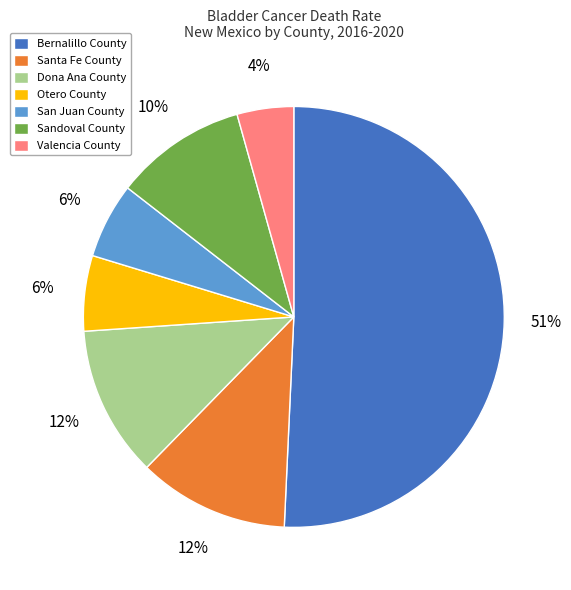

Which slice is the smallest?

Valencia County